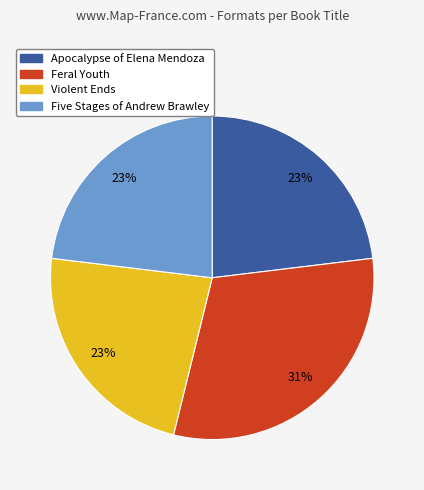

True or false: Violent Ends accounts for 32% of the total.

False